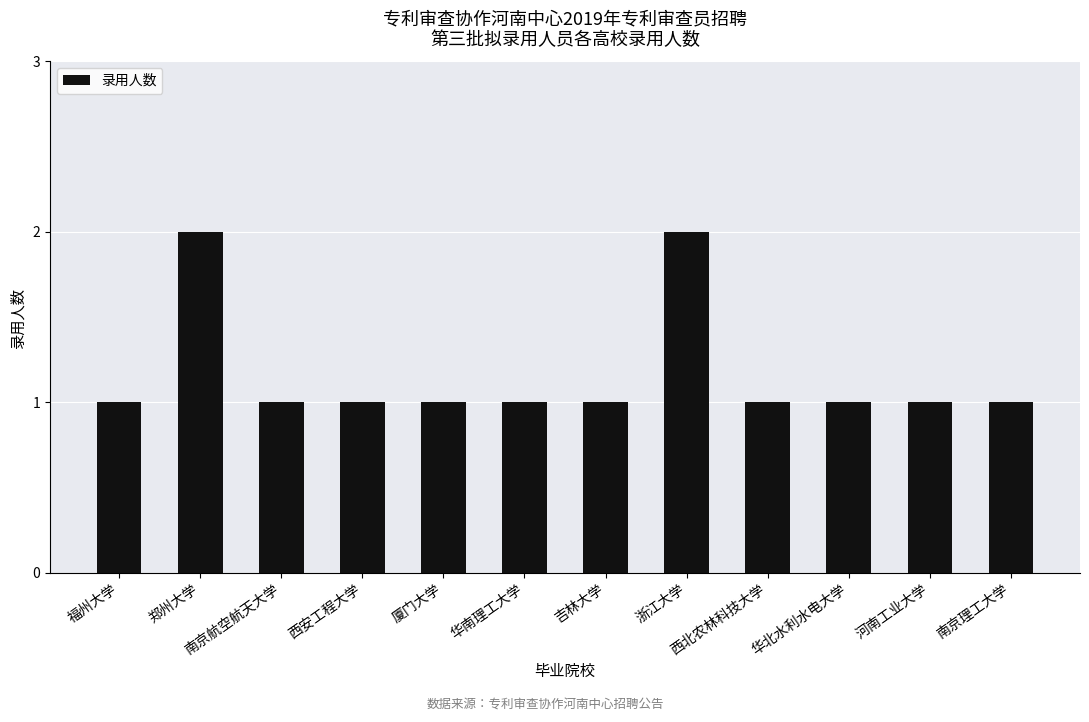

What position from the left is 西安工程大学?

4